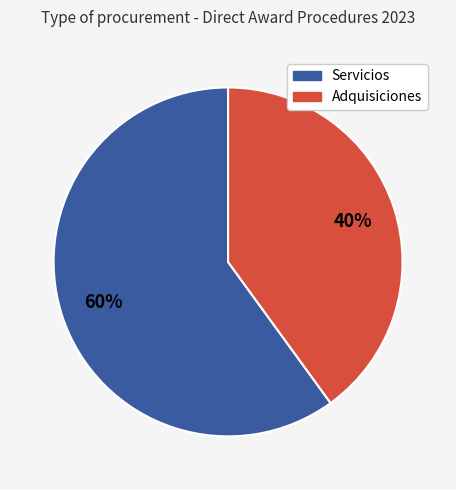

What is the smallest slice in the pie chart?

Adquisiciones